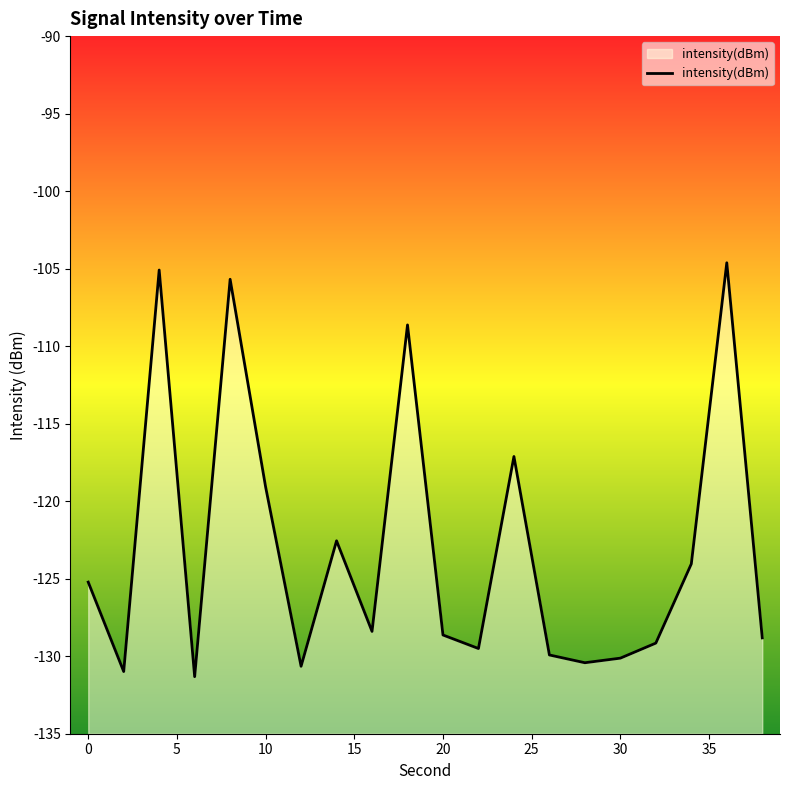

Count the number of categories in the chart.

20